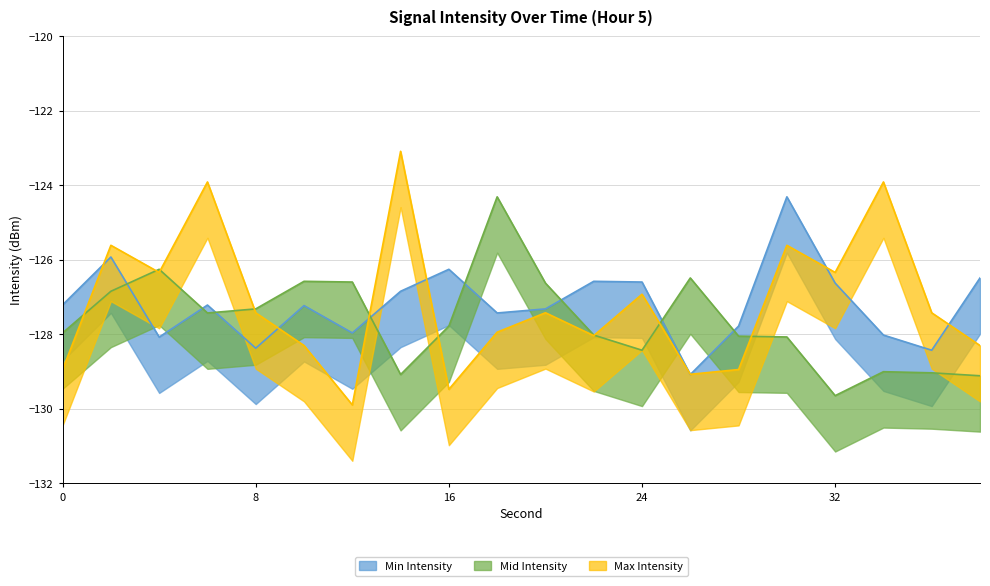

How many lines are shown in the chart?

3